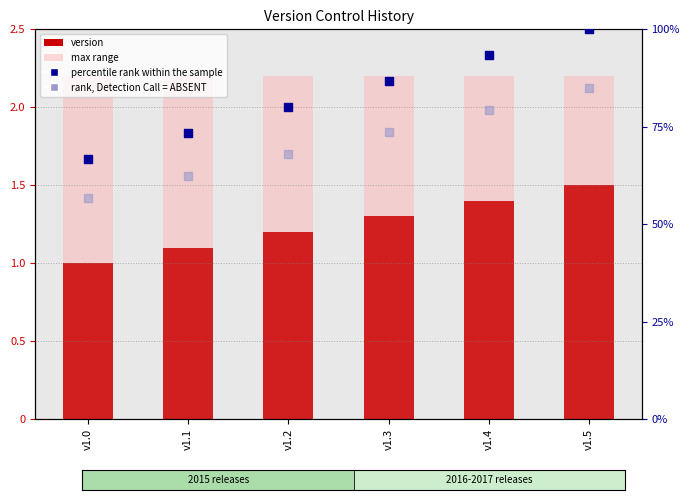

At how many categories does at least one series exceed 56?

6